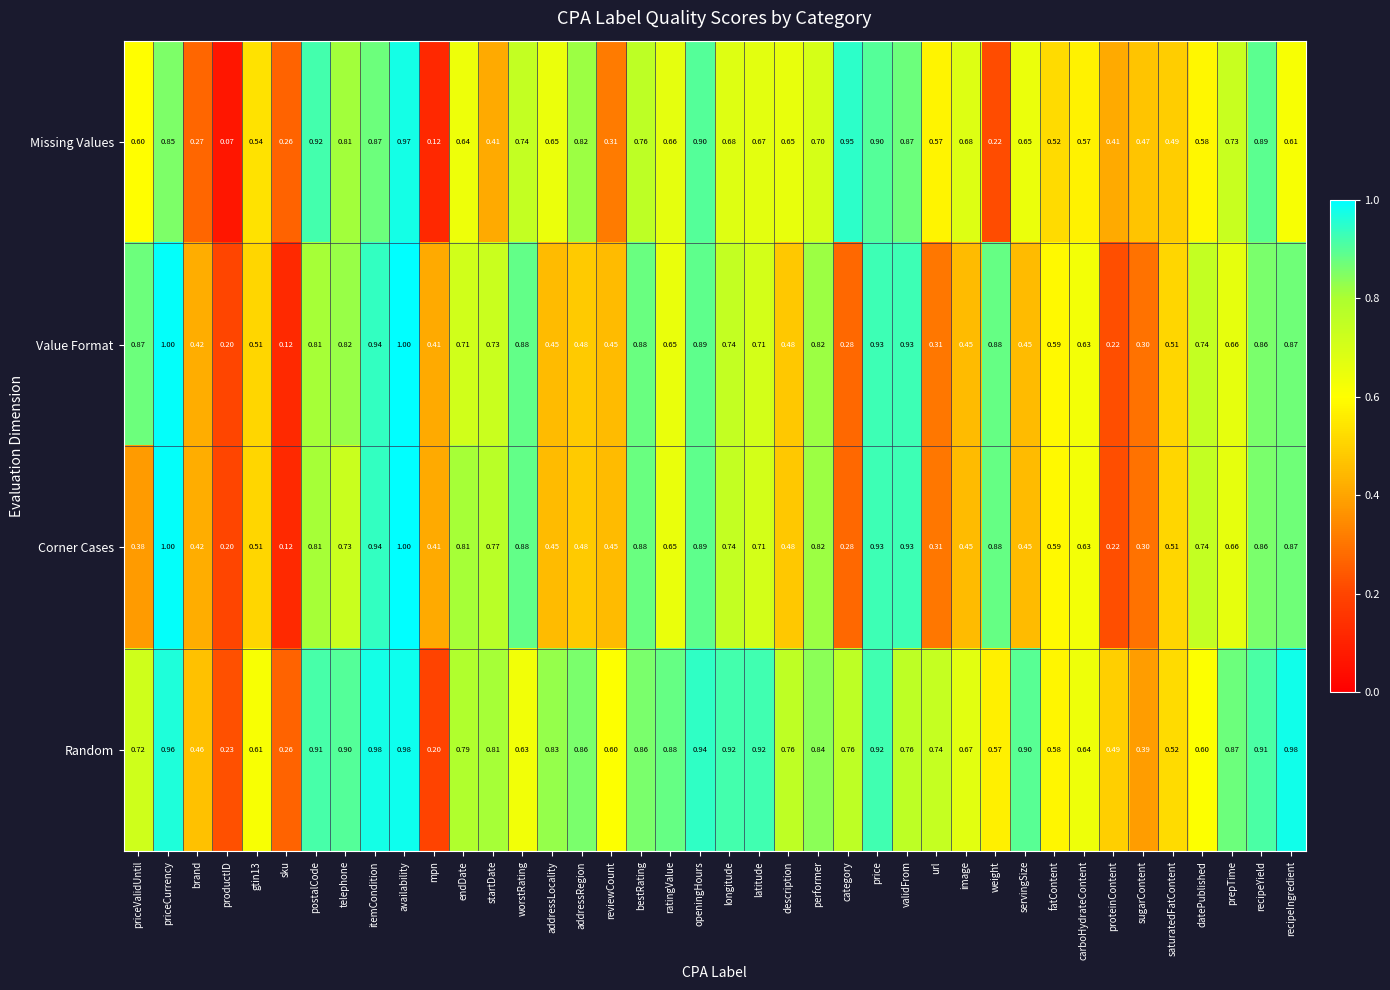

Where is Corner Cases nearest to the value 0?

sku